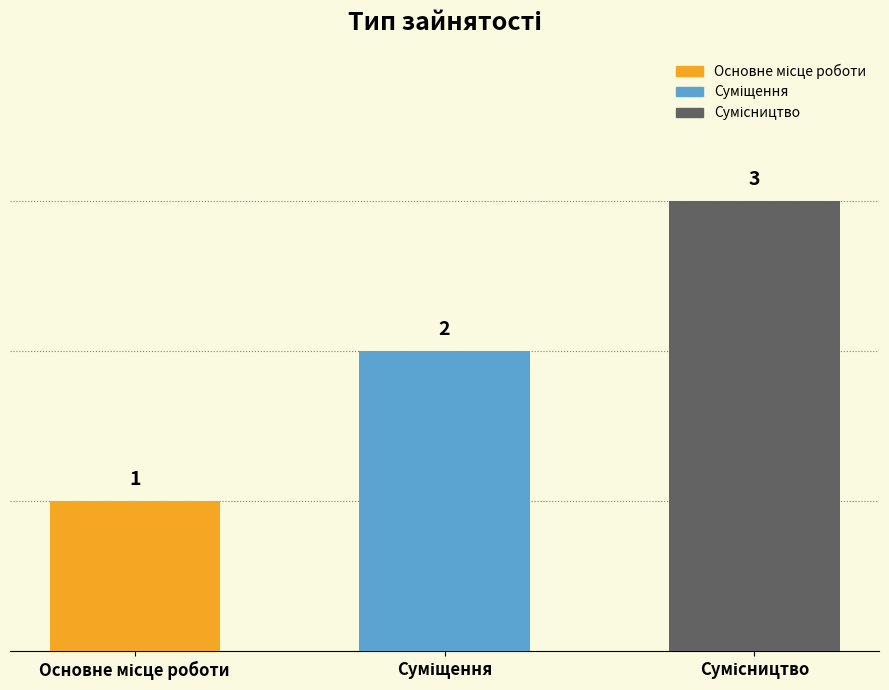

What is the change in value from Суміщення to Сумісництво?

+1